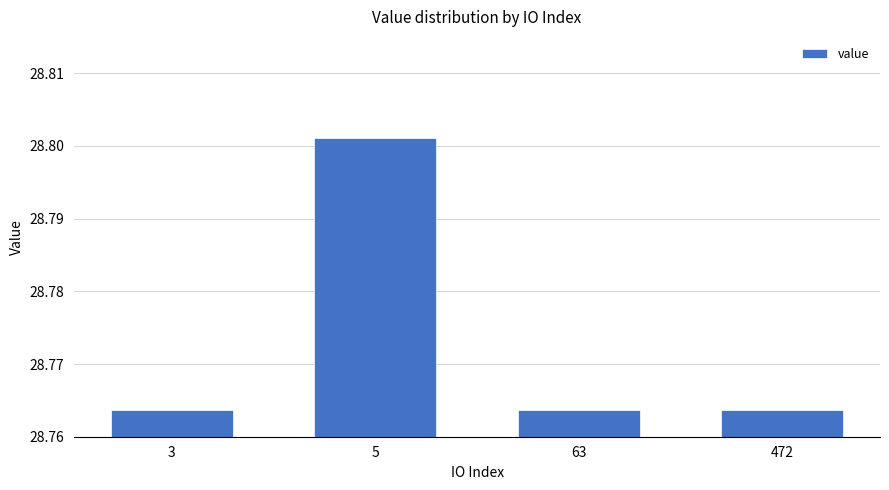

The value at 472 is 42.9. True or false?

False